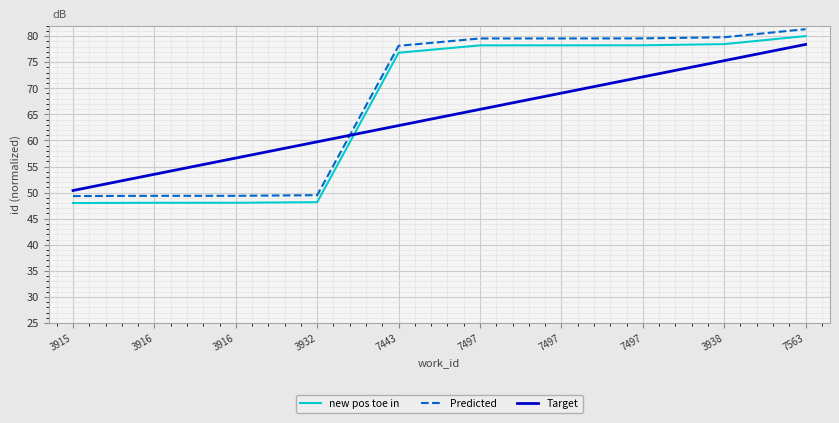

Which category has the highest value in the Predicted series?

7563